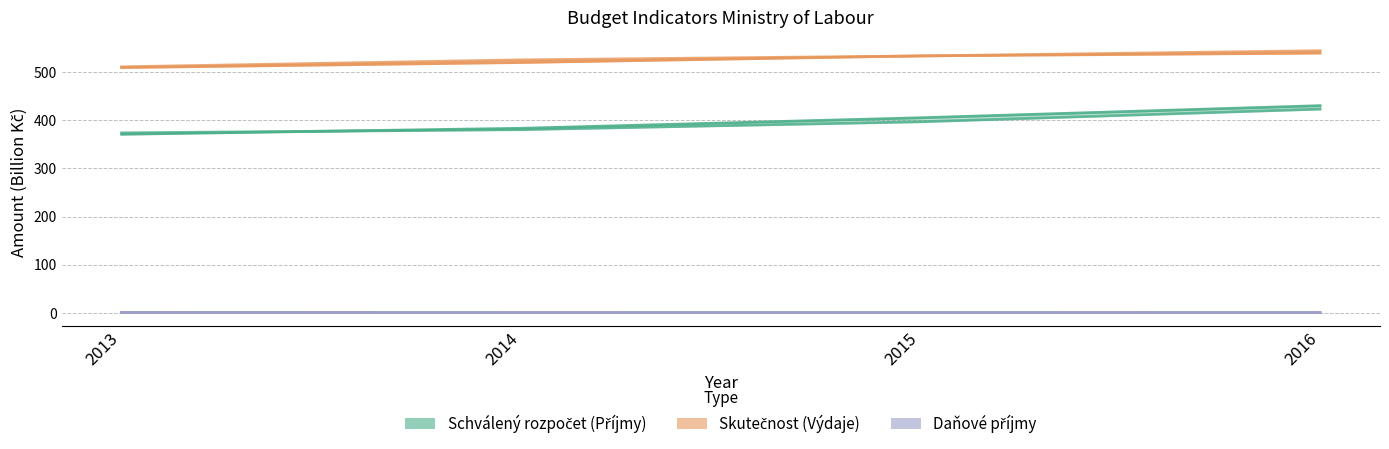

At which label is Danove prijmy schvaleny closest to 0?

2014